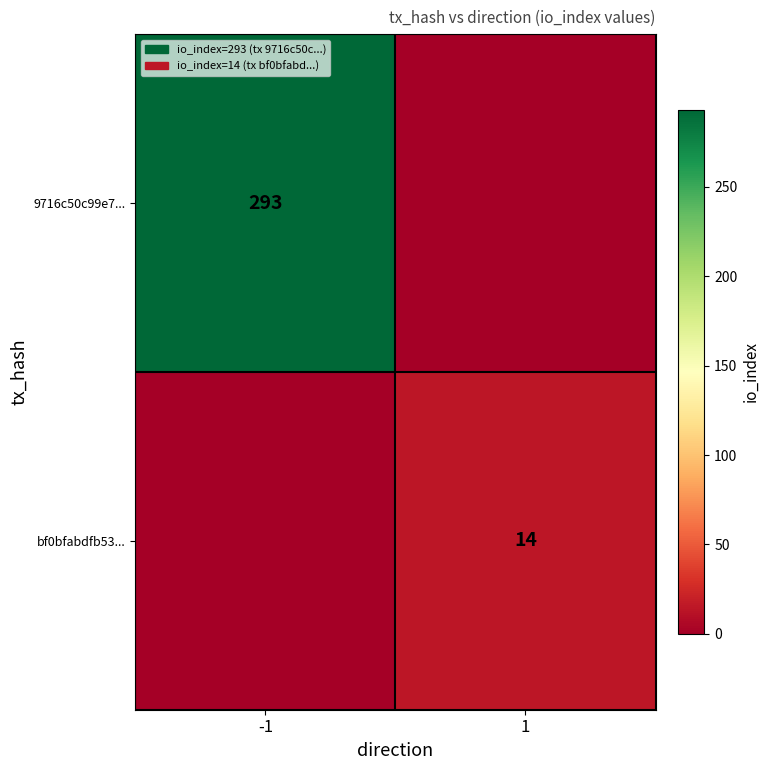

True or false: 9716c50c99e7... has a value of 293 at -1.

True